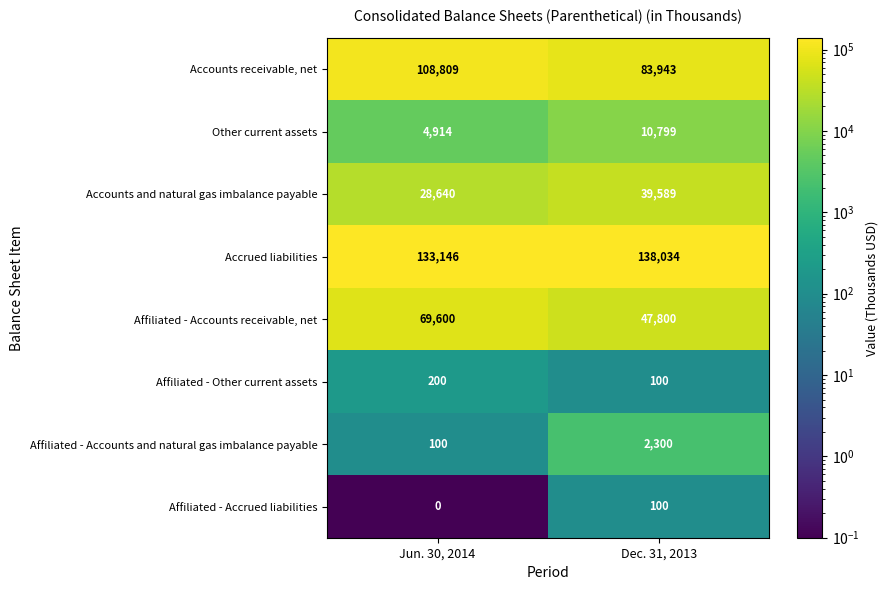

True or false: Affiliated - Accounts and natural gas imbalance payable has a value of 136 at Jun. 30, 2014.

False